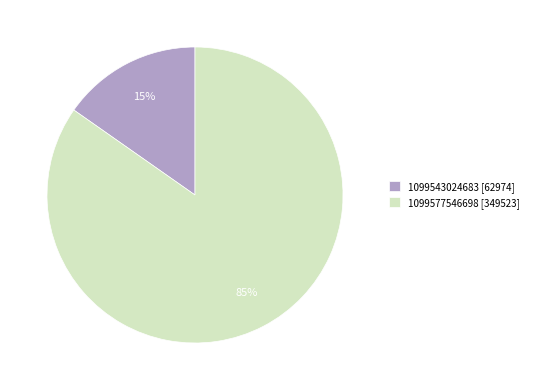

Count the number of slices in the pie.

2